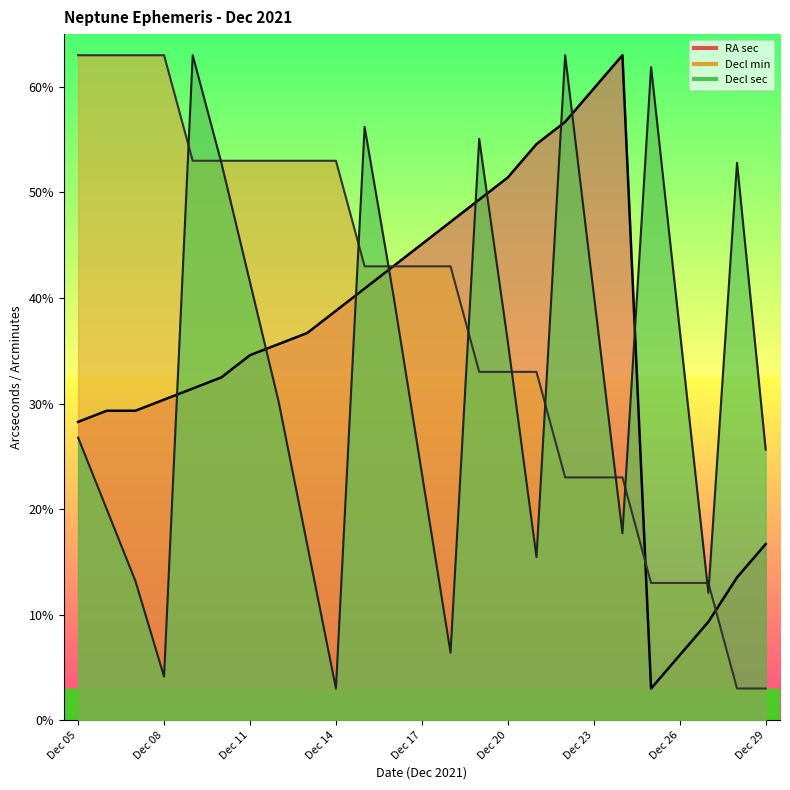

At which label does Decl sec reach its peak?

Dec 09